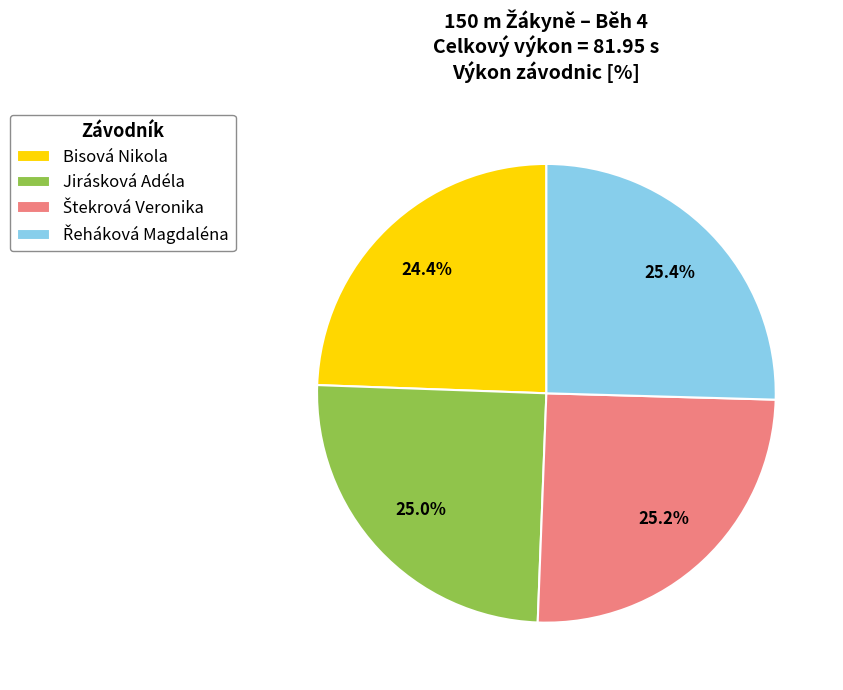

What portion of the pie excludes Bisová Nikola?

75.6%